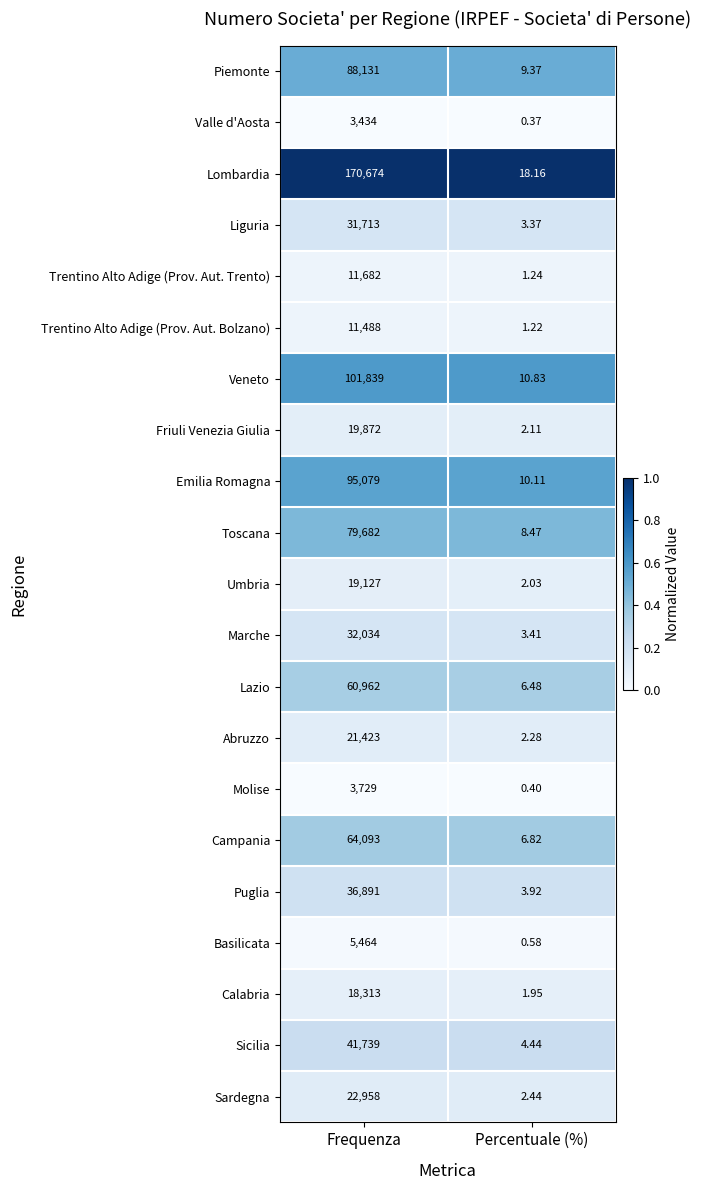

What is the spread (max minus min) of values at Frequenza?

167240.0